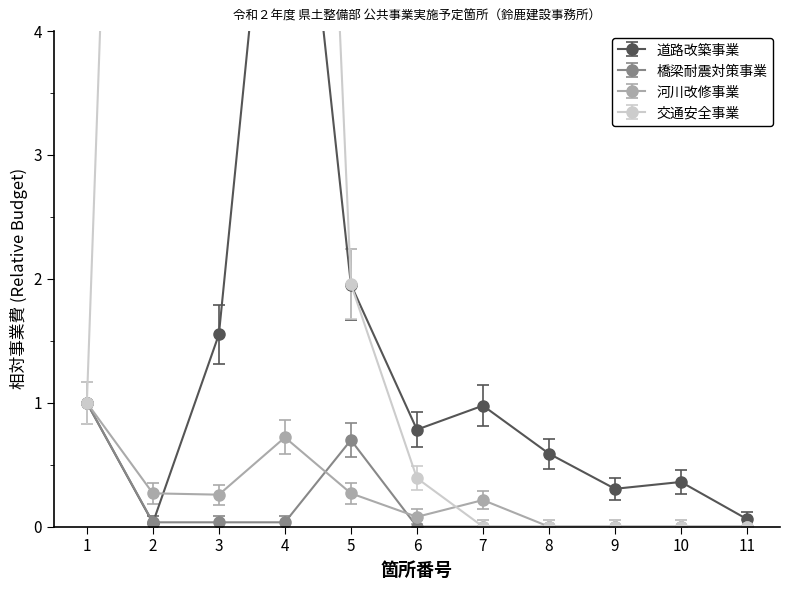

What are all the series names shown in the legend?

道路改築事業, 橋梁耐震対策事業, 河川改修事業, 交通安全事業